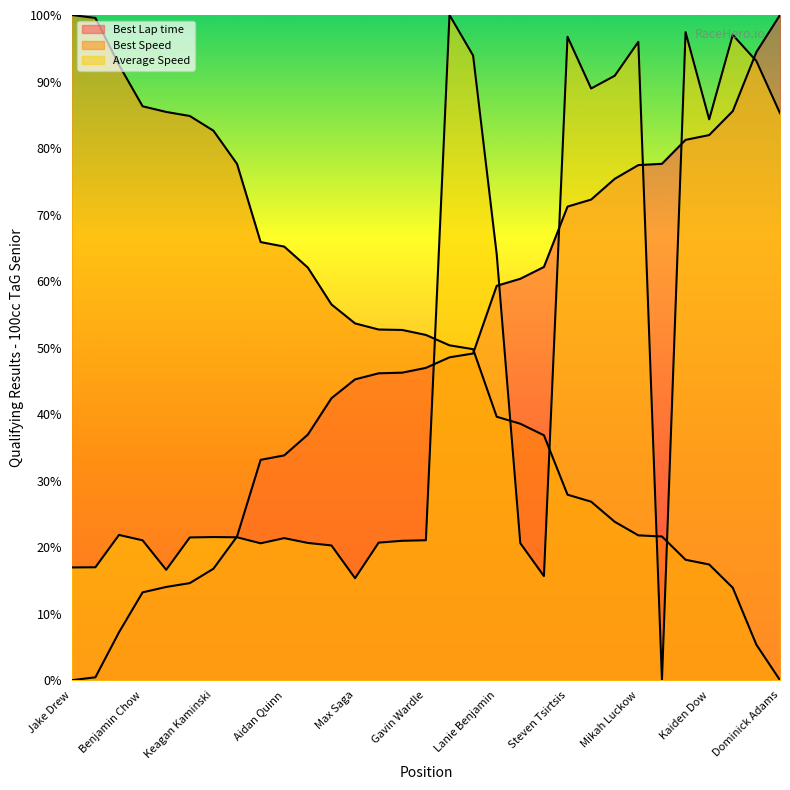

What is the difference between the maximum and second lowest values in the Average Speed series?

84.7